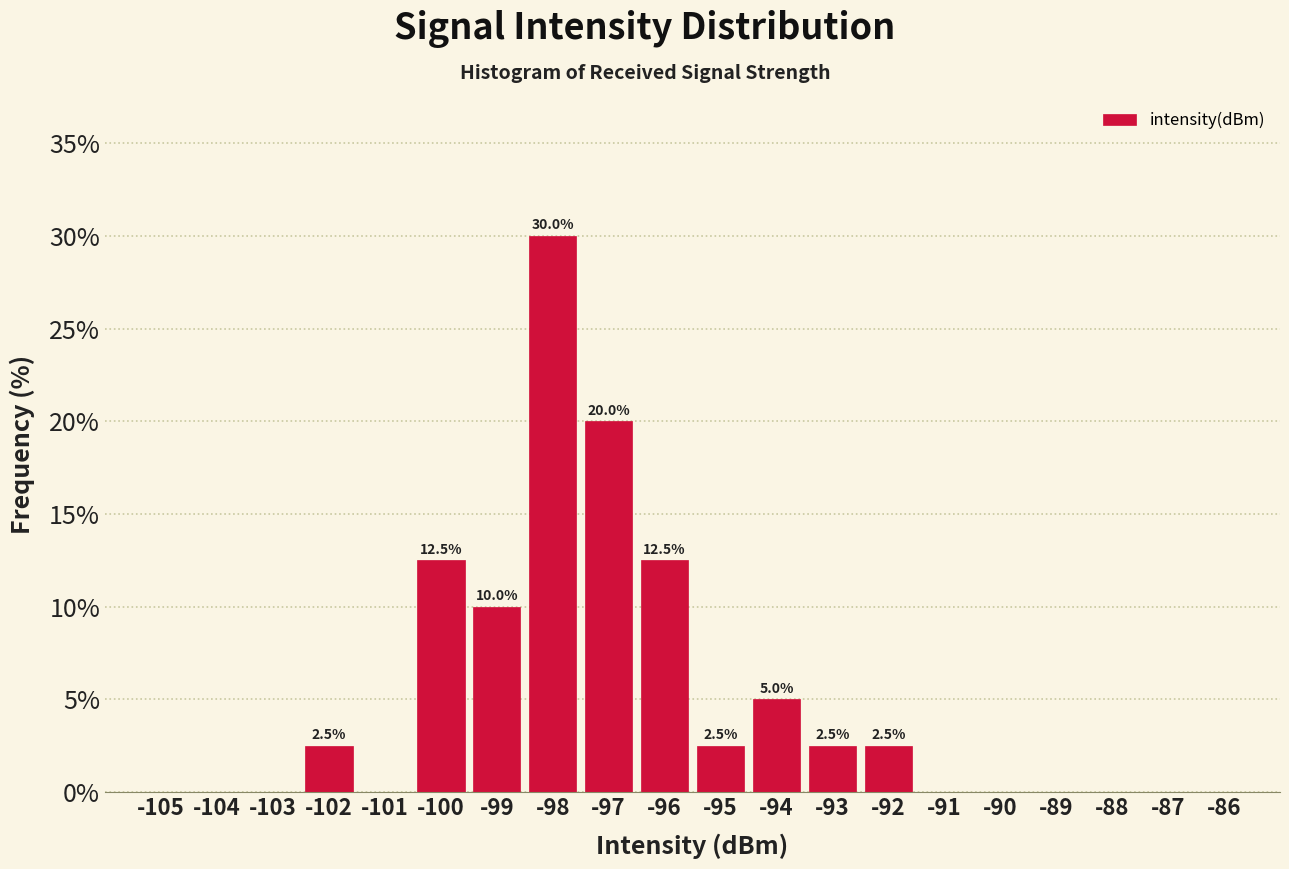

Reading left to right, what are all the values shown in this chart?

-105=0.0	-104=0.0	-103=0.0	-102=2.5	-101=0.0	-100=12.5	-99=10.0	-98=30.0	-97=20.0	-96=12.5	-95=2.5	-94=5.0	-93=2.5	-92=2.5	-91=0.0	-90=0.0	-89=0.0	-88=0.0	-87=0.0	-86=0.0